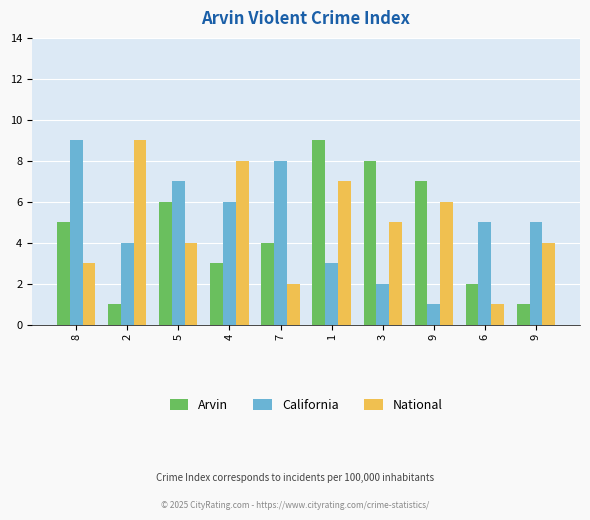

Does the chart contain stacked bars?

No